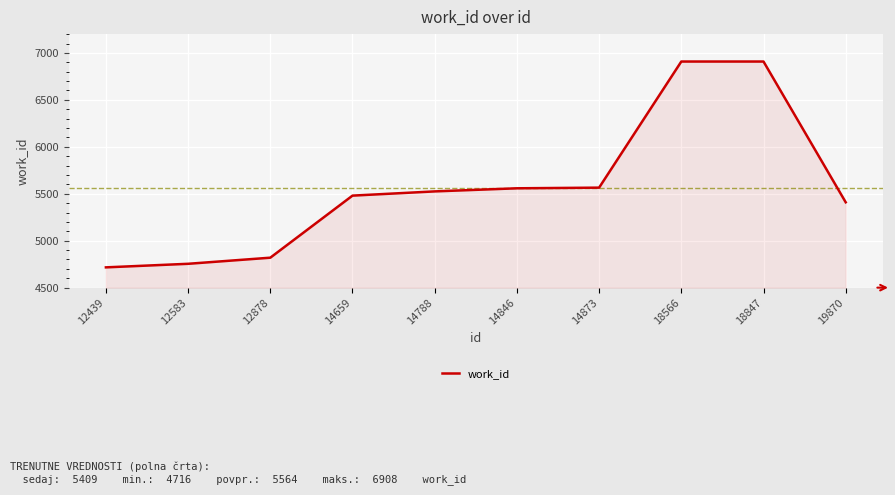

Does the chart have visible grid lines?

Yes